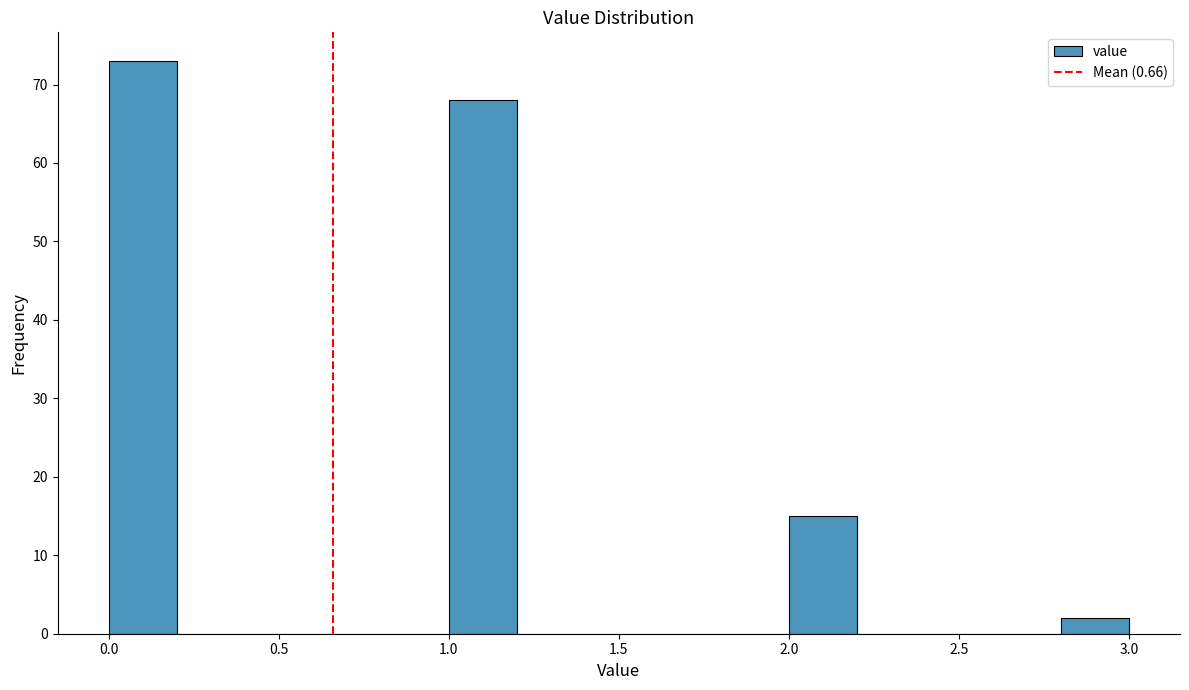

Over which range of the x-axis is the bar tallest?

0.0 to 0.2